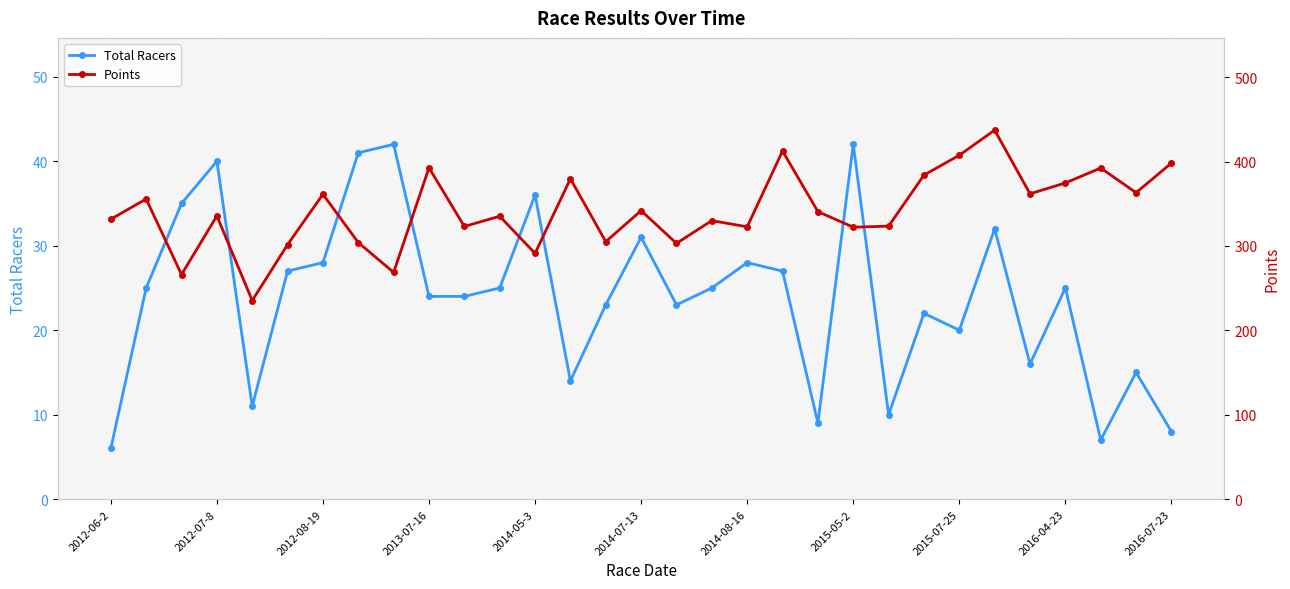

The value of Total Racers at 2016-04-23 is 25. True or false?

True